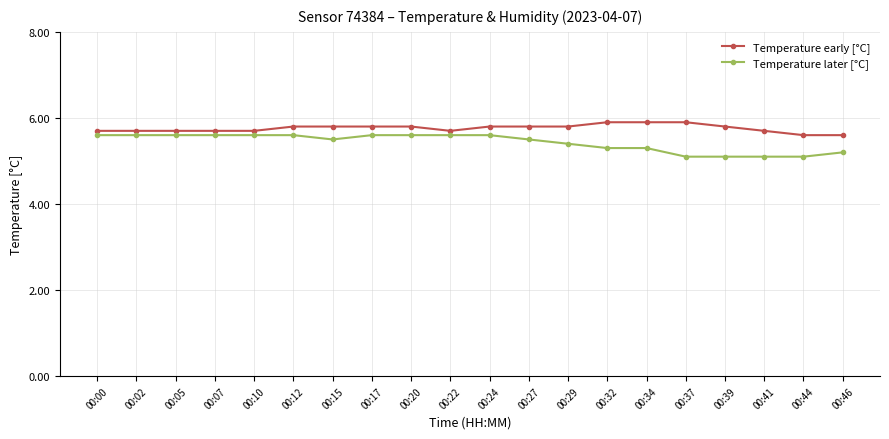

Reading left to right, what are all the values shown in this chart?

Temperature early [°C]: 5.7	5.7	5.7	5.7	5.7	5.8	5.8	5.8	5.8	5.7	5.8	5.8	5.8	5.9	5.9	5.9	5.8	5.7	5.6	5.6
Temperature later [°C]: 5.6	5.6	5.6	5.6	5.6	5.6	5.5	5.6	5.6	5.6	5.6	5.5	5.4	5.3	5.3	5.1	5.1	5.1	5.1	5.2